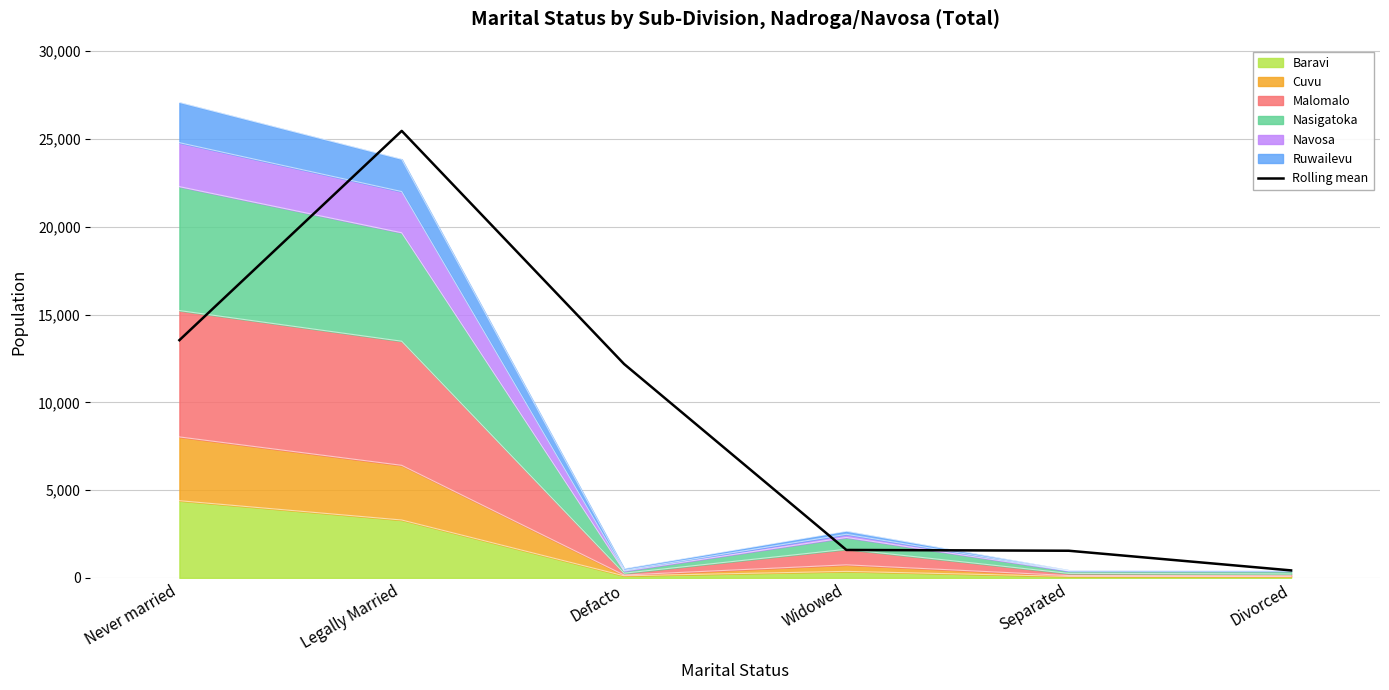

Reading right to left, list all the values displayed in this chart.

425.5	1545.5	1590.0	12183.5	25461.5	13540.5